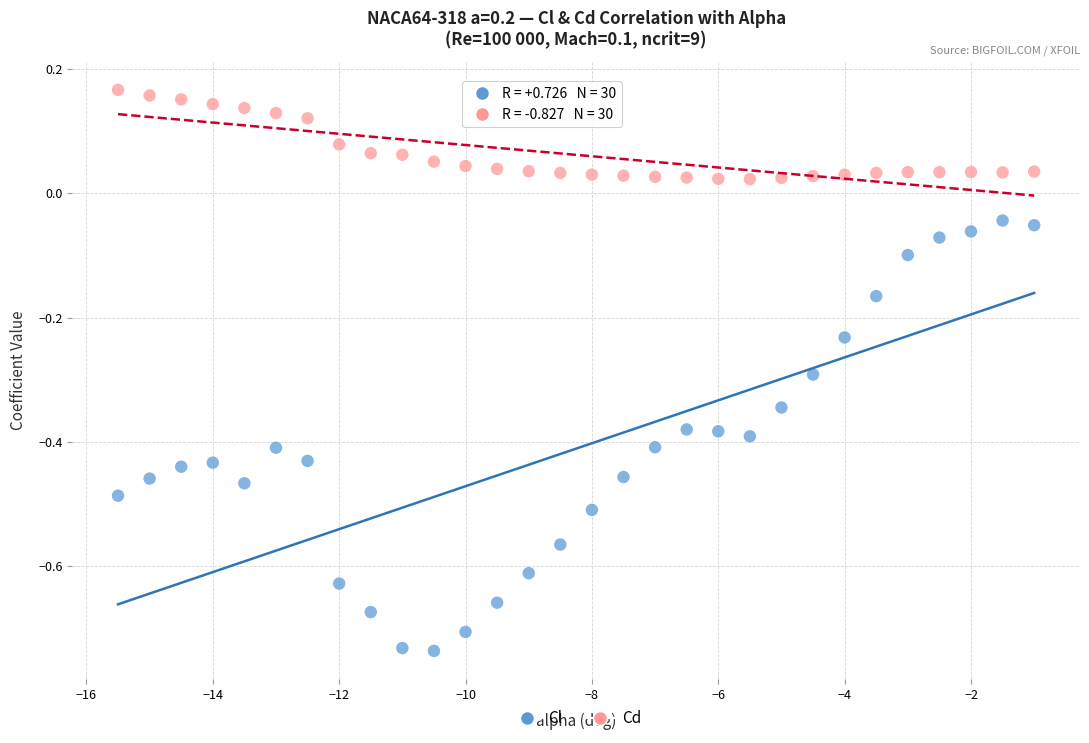

Across all data points, what is the range of Y values (max minus min)?

0.9